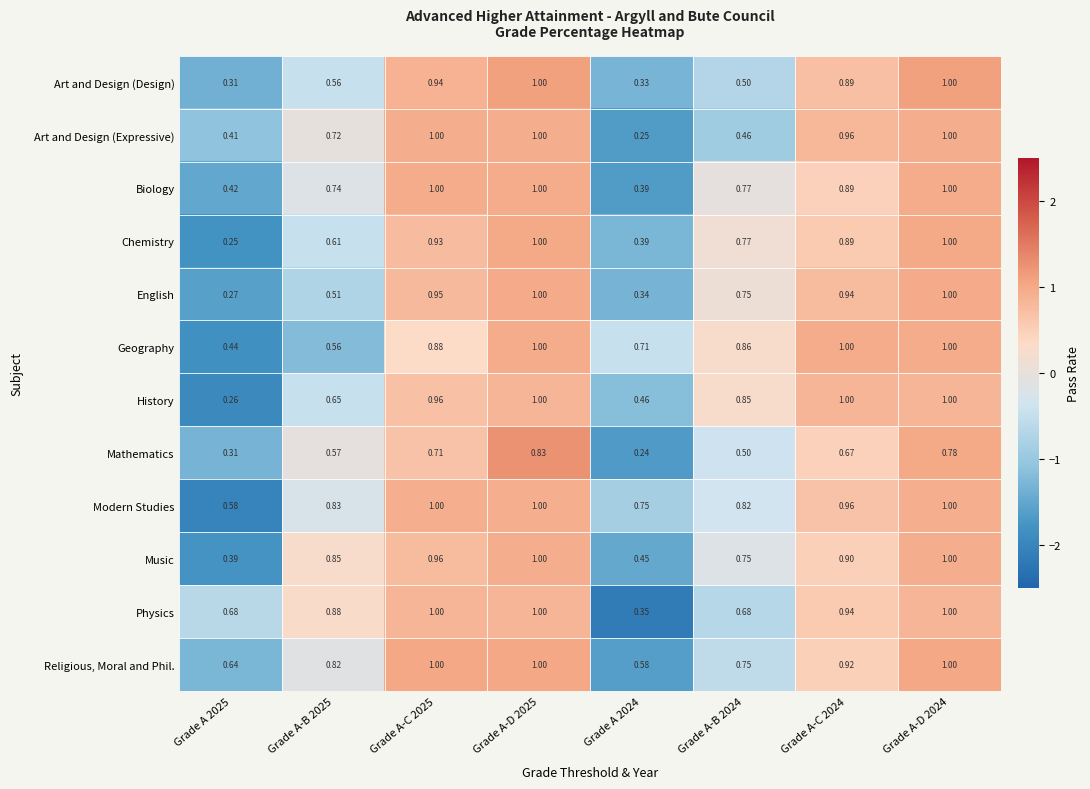

Is the value of History at Grade A-D 2025 greater than the value of Modern Studies at Grade A 2024?

Yes